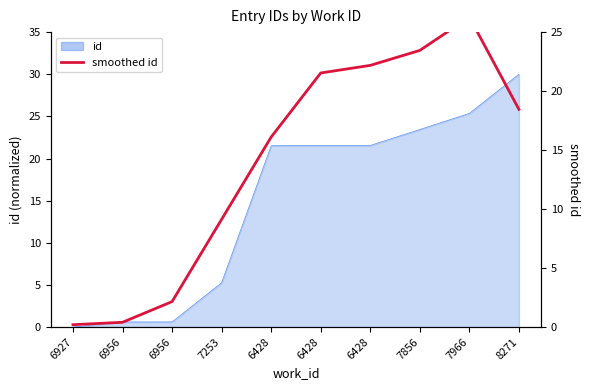

Is it true that the value at 6956 is 0.4?

True